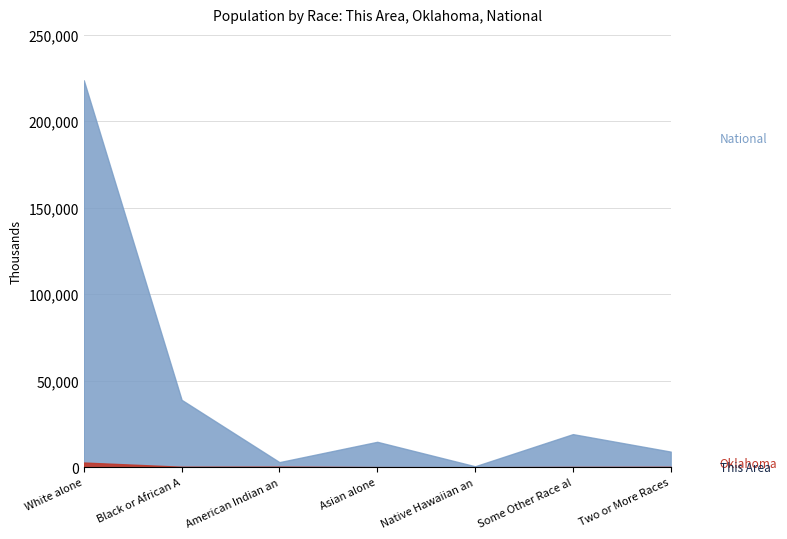

Which category has the lowest value across all series?

Black or African American alone